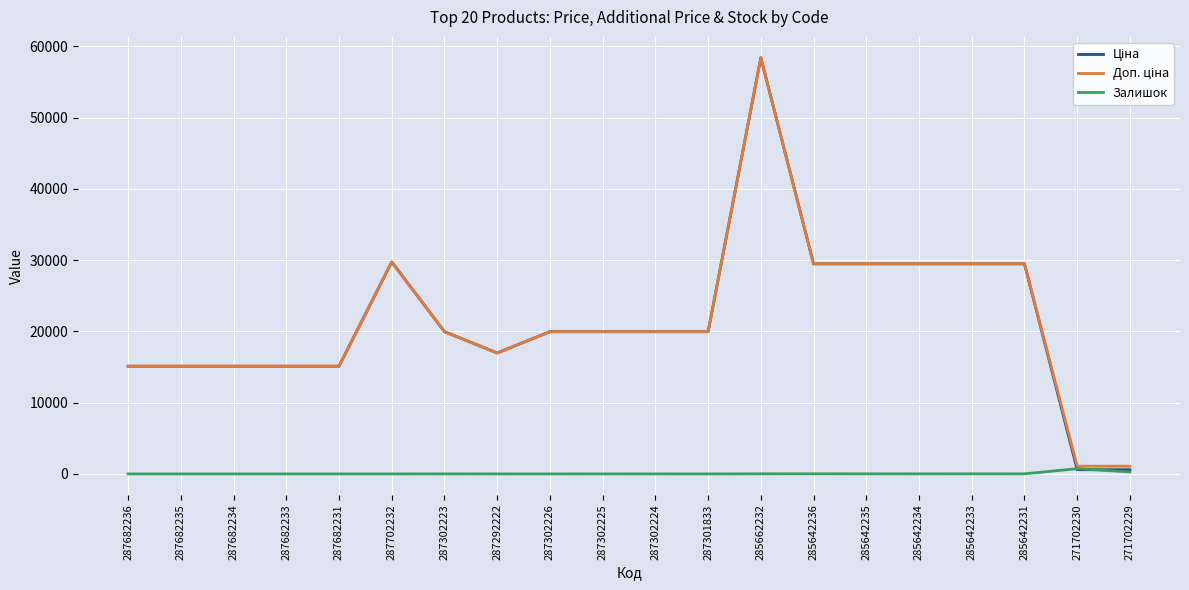

Which category has the highest value across all series?

285662232